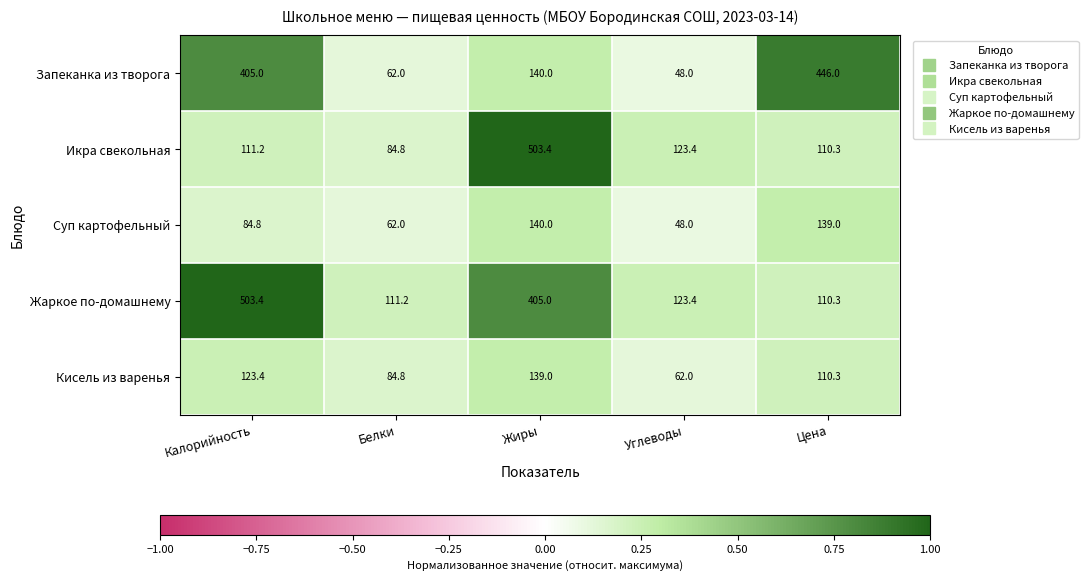

Reading right to left, what are all the values shown in this chart?

Запеканка из творога: 446.0	48.0	140.0	62.0	405.0
Икра свекольная: 110.3	123.4	503.4	84.8	111.2
Суп картофельный: 139.0	48.0	140.0	62.0	84.8
Жаркое по-домашнему: 110.3	123.4	405.0	111.2	503.4
Кисель из варенья: 110.3	62.0	139.0	84.8	123.4